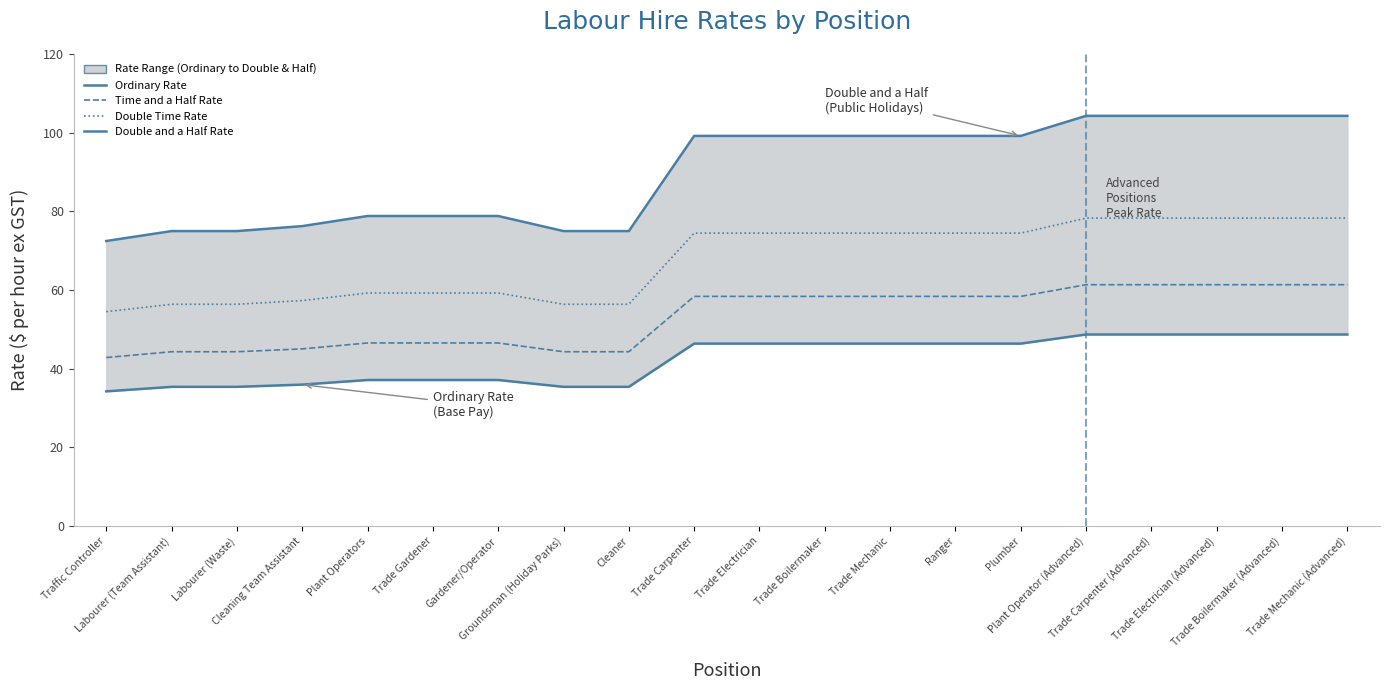

Rank the series at Trade Electrician (Advanced) from lowest to highest value.

Ordinary Rate, Time and a Half Rate, Double Time Rate, Double and a Half Rate